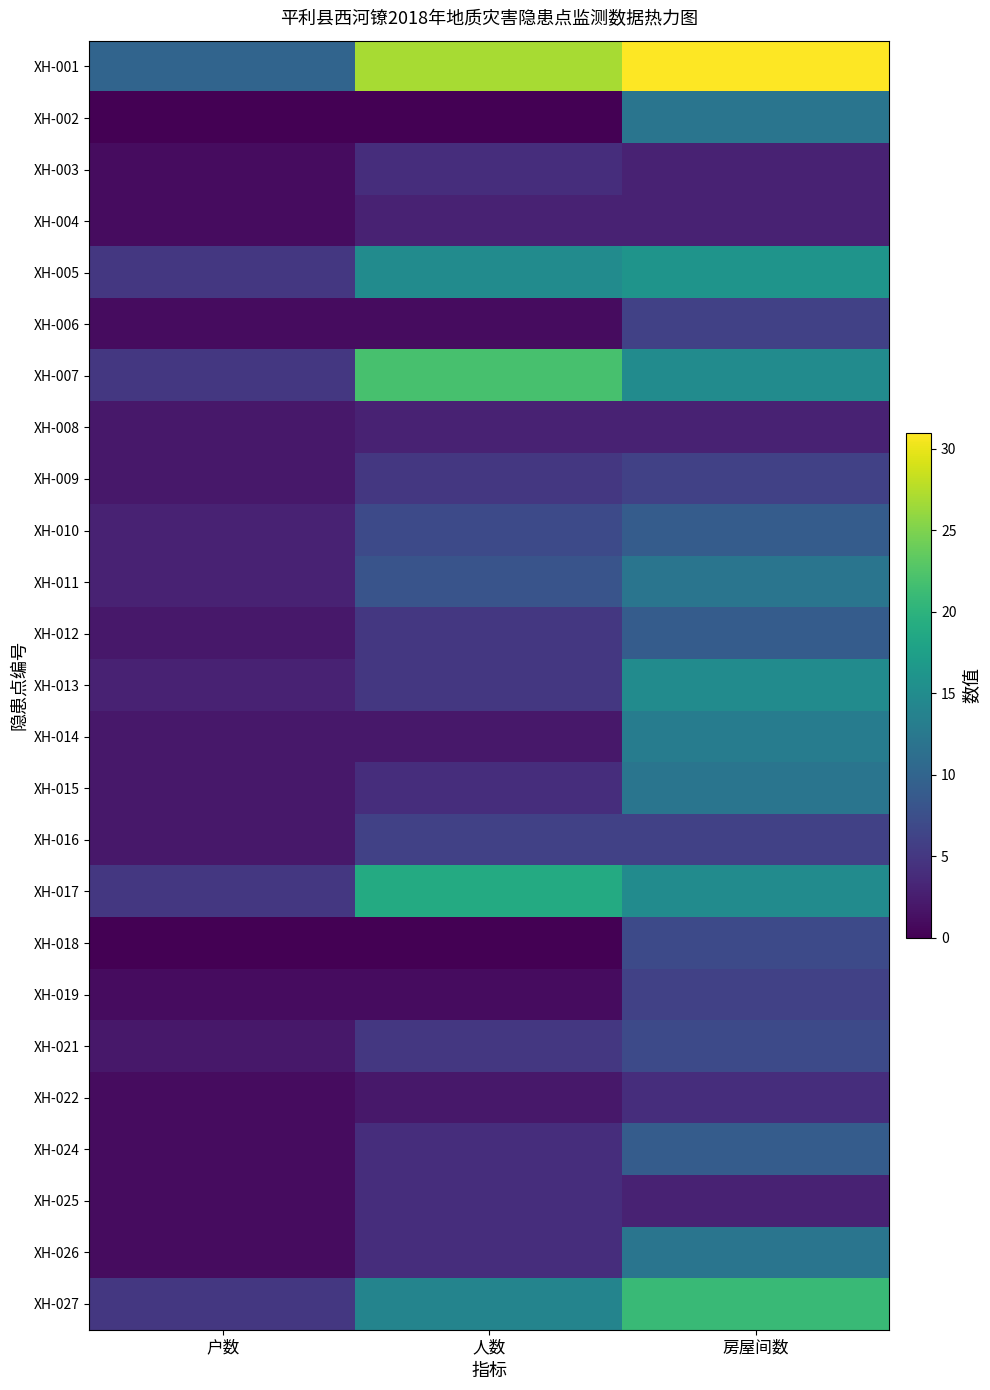

Reading right to left, what are all the values shown in this chart?

XH-001: 房屋间数=31	人数=27	户数=10
XH-002: 房屋间数=12	人数=0	户数=0
XH-003: 房屋间数=3	人数=4	户数=1
XH-004: 房屋间数=3	人数=3	户数=1
XH-005: 房屋间数=16	人数=15	户数=5
XH-006: 房屋间数=6	人数=1	户数=1
XH-007: 房屋间数=15	人数=22	户数=5
XH-008: 房屋间数=3	人数=3	户数=2
XH-009: 房屋间数=6	人数=5	户数=2
XH-010: 房屋间数=9	人数=7	户数=3
XH-011: 房屋间数=12	人数=8	户数=3
XH-012: 房屋间数=9	人数=5	户数=2
XH-013: 房屋间数=15	人数=5	户数=3
XH-014: 房屋间数=13	人数=2	户数=2
XH-015: 房屋间数=12	人数=4	户数=2
XH-016: 房屋间数=6	人数=6	户数=2
XH-017: 房屋间数=15	人数=19	户数=5
XH-018: 房屋间数=7	人数=0	户数=0
XH-019: 房屋间数=6	人数=1	户数=1
XH-021: 房屋间数=7	人数=5	户数=2
XH-022: 房屋间数=4	人数=2	户数=1
XH-024: 房屋间数=9	人数=4	户数=1
XH-025: 房屋间数=3	人数=4	户数=1
XH-026: 房屋间数=12	人数=4	户数=1
XH-027: 房屋间数=21	人数=14	户数=5